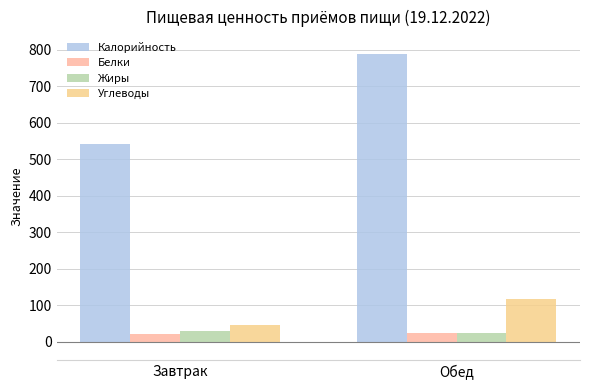

What is the label of the 1st bar from the right?

Обед